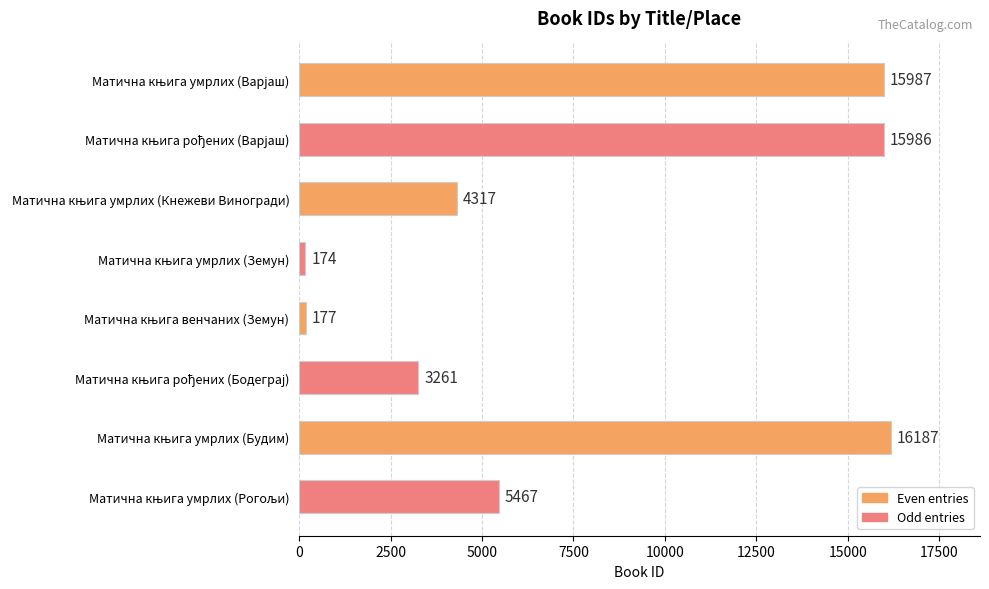

What is the difference between the maximum and minimum values?

16013